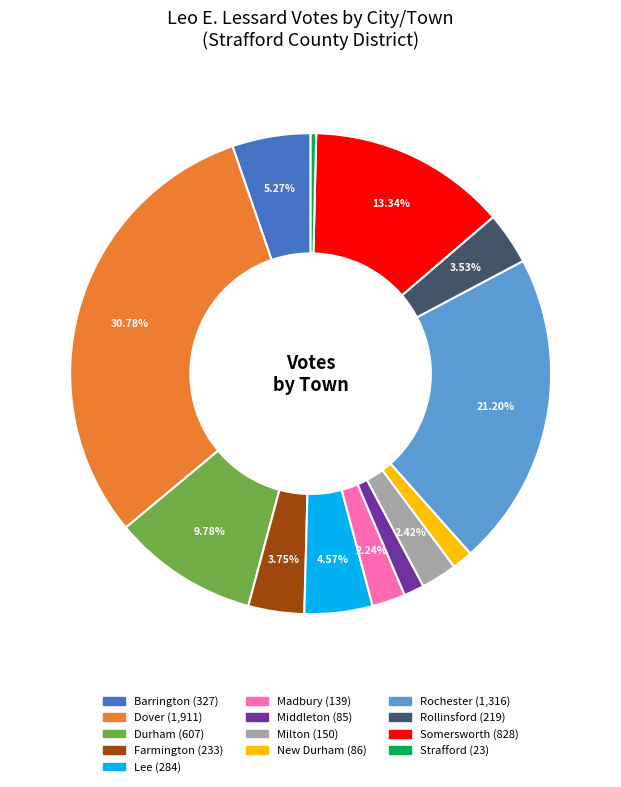

Is it true that Farmington is 4% of the pie?

True